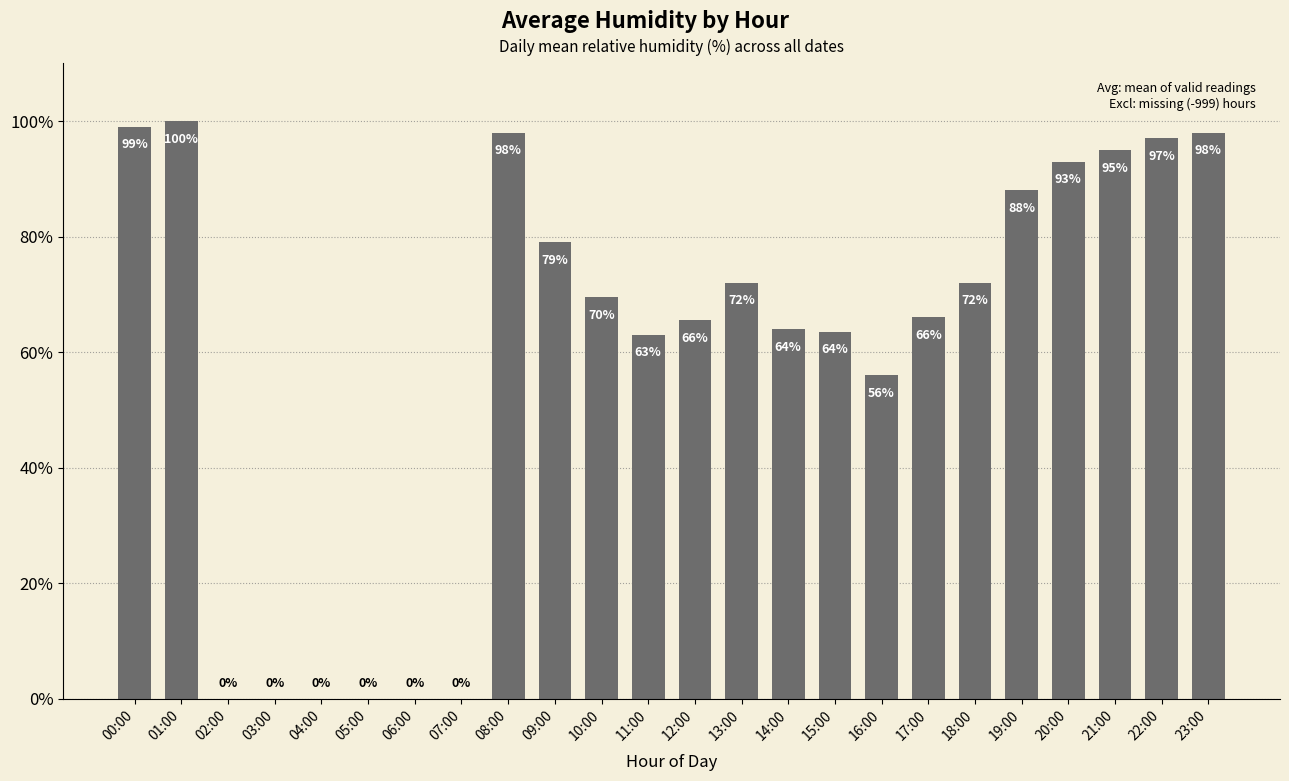

What is the change in value from 04:00 to 08:00?

+98.0